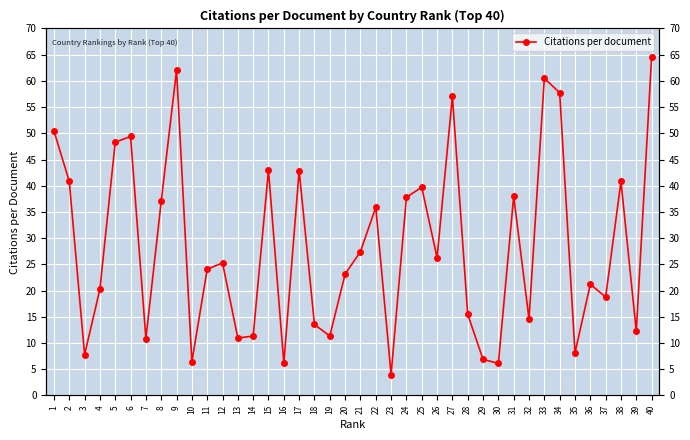

True or false: the data shows 39.7 at 25.

True